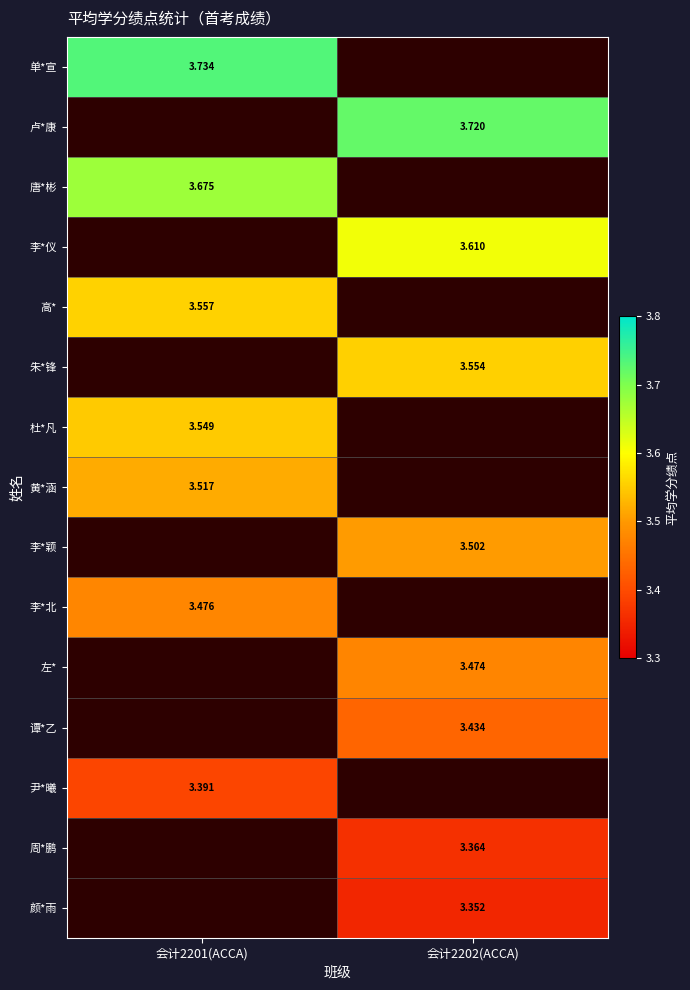

Which has a higher value, 会计2202(ACCA) or 会计2201(ACCA)?

会计2201(ACCA)